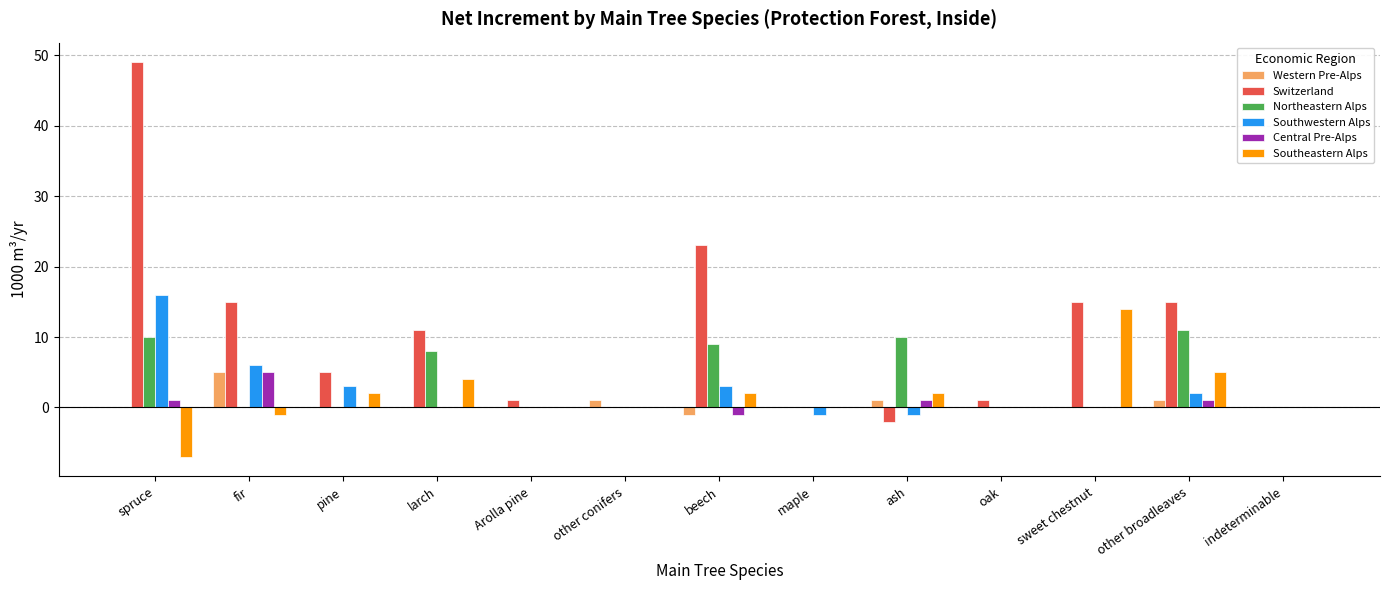

What is the approximate value of Southeastern Alps at fir?

-1